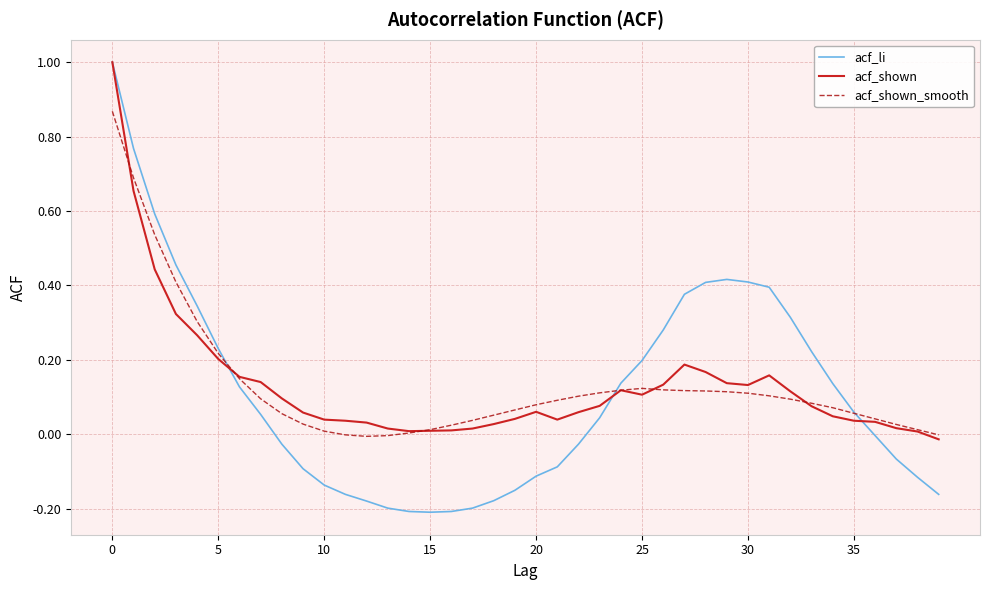

Which series has the widest spread of values?

acf_li